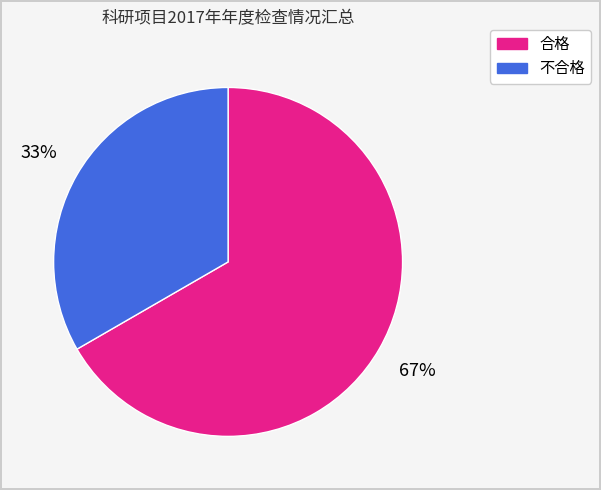

To the nearest percent, what percentage of the pie is 合格?

67%